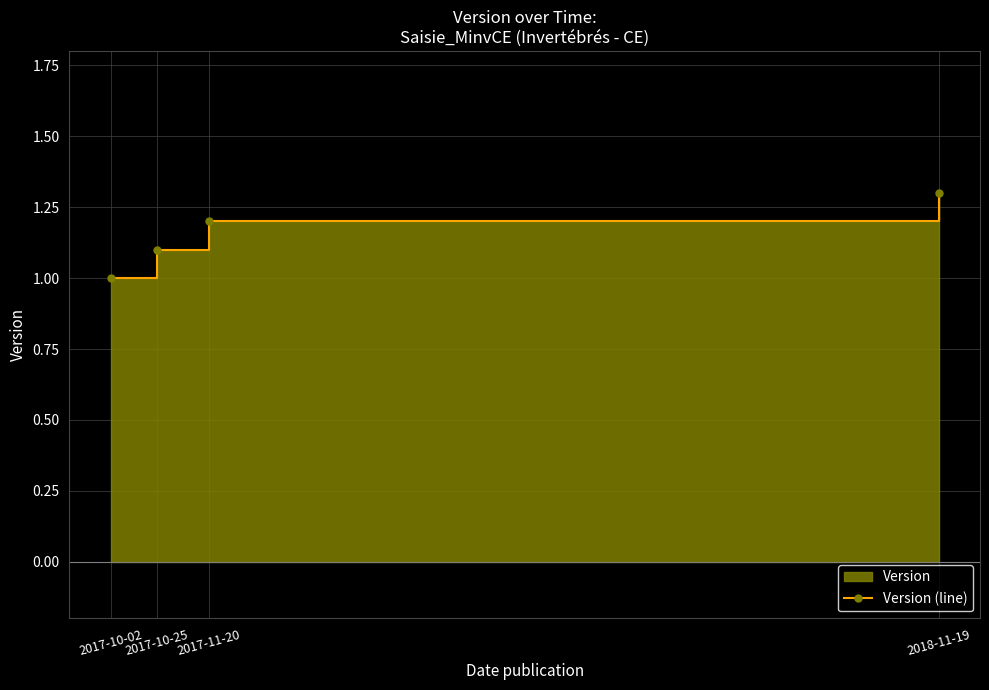

True or false: there are more than 0 points higher than both neighbors.

False